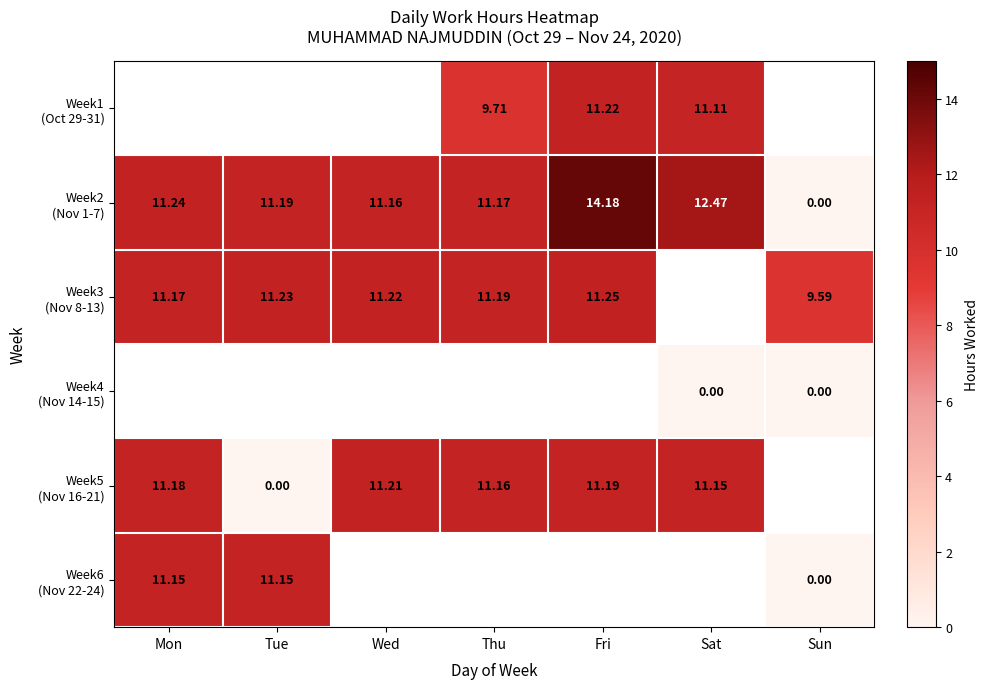

Which category has the highest value across all series?

Fri